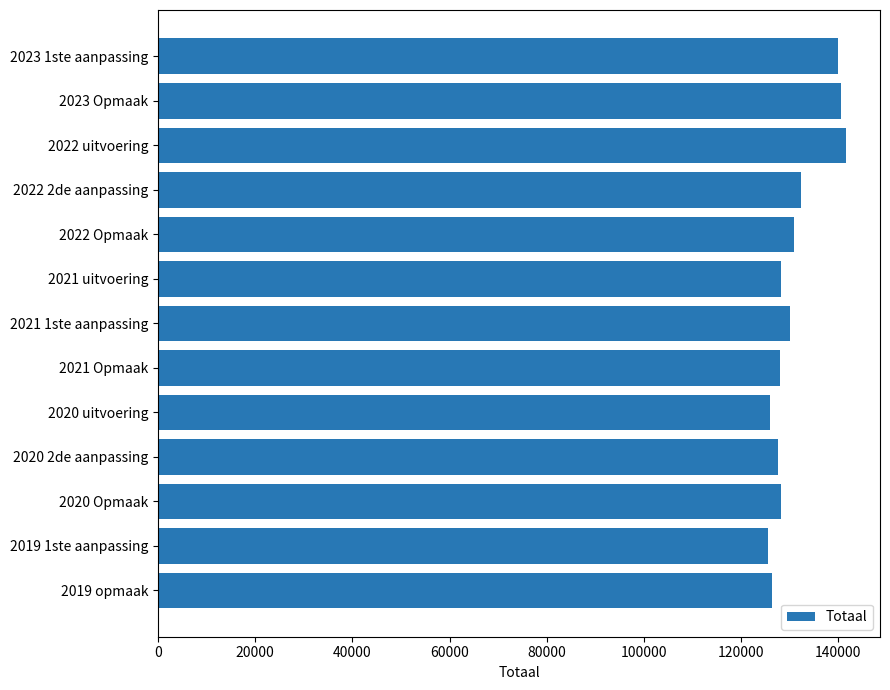

What is the label of the 5th bar from the top?

2022 Opmaak